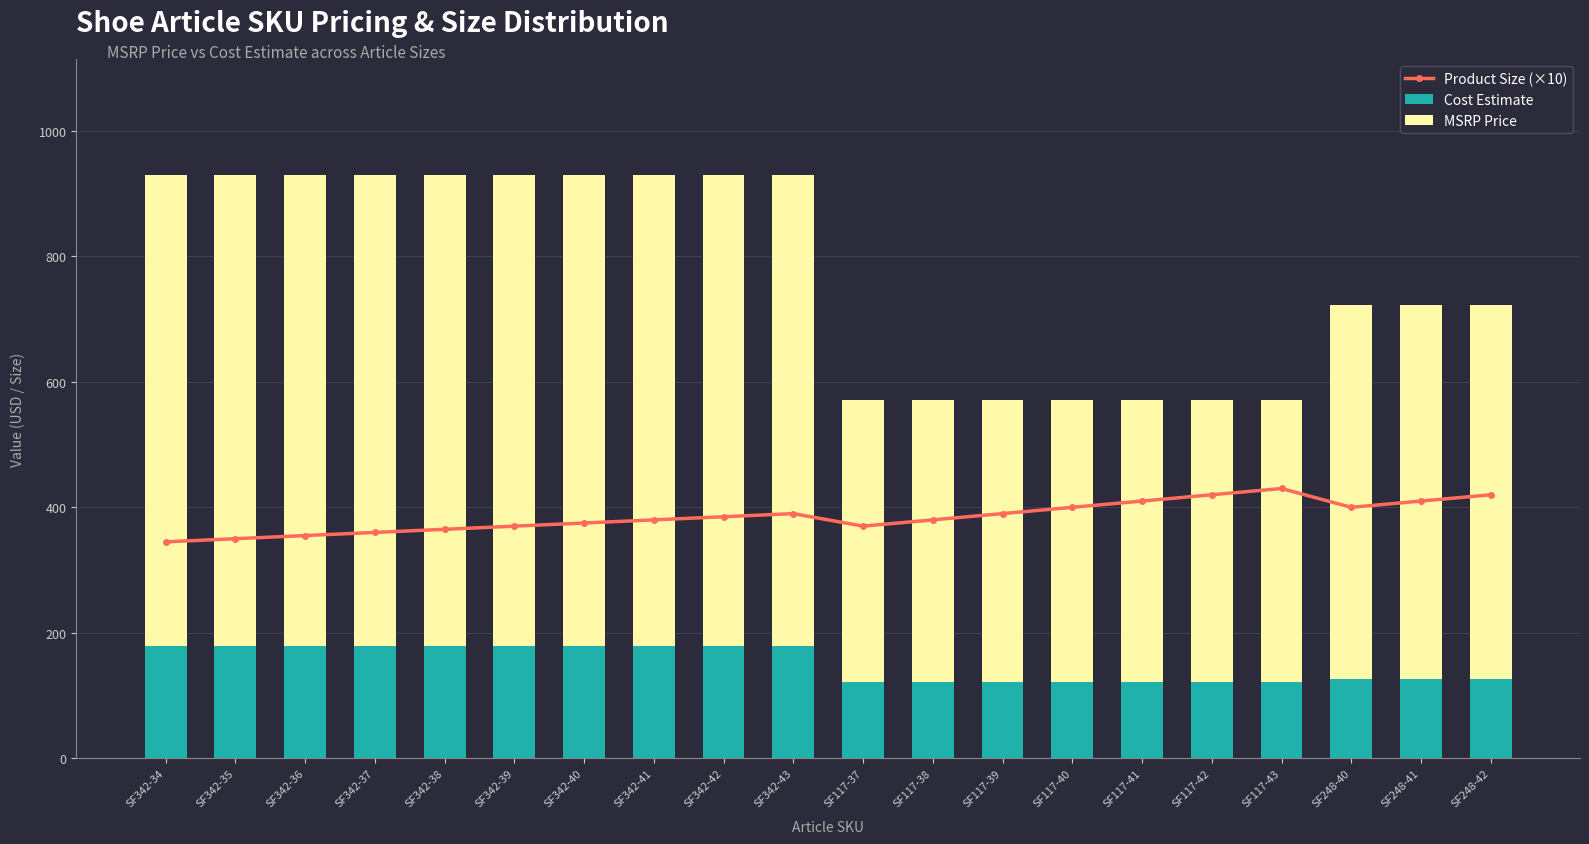

Is it true that Cost Estimate equals 179 at SF342-35?

True